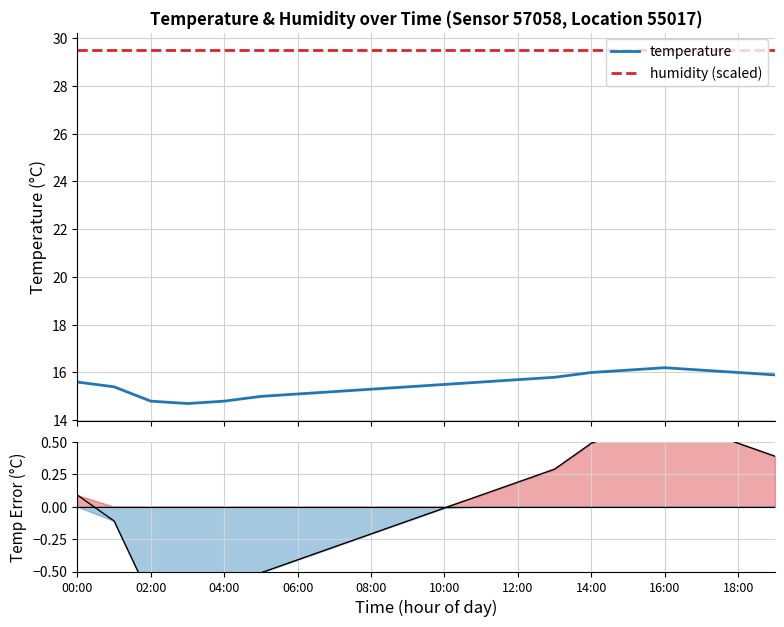

True or false: temperature and humidity (scaled) intersect in this chart.

False